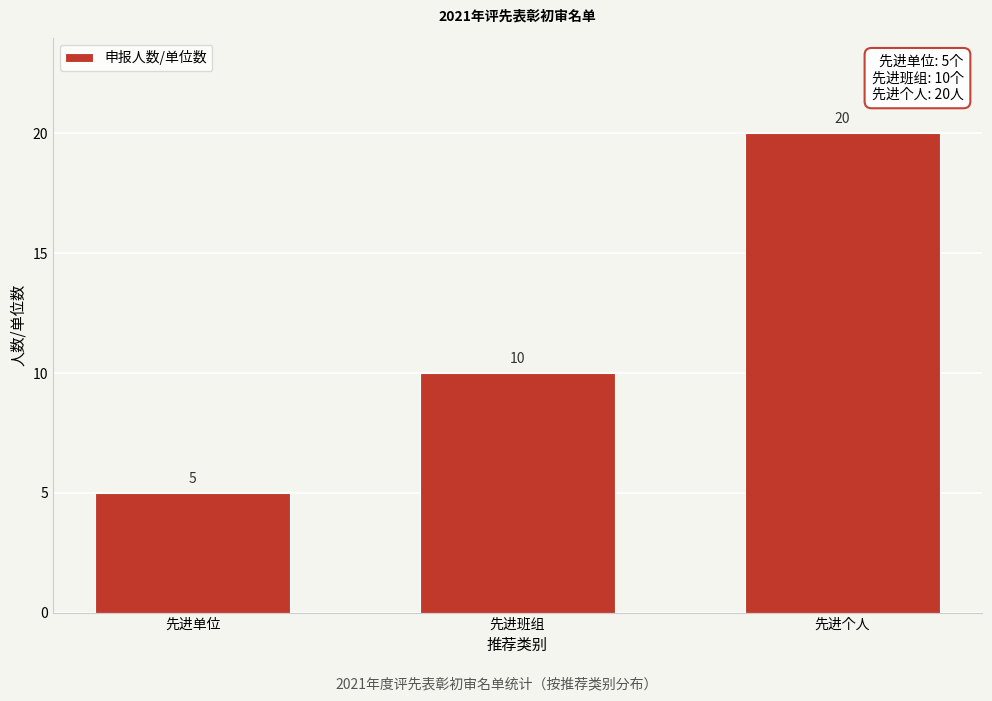

Reading left to right, list all the values displayed in this chart.

先进单位=5	先进班组=10	先进个人=20